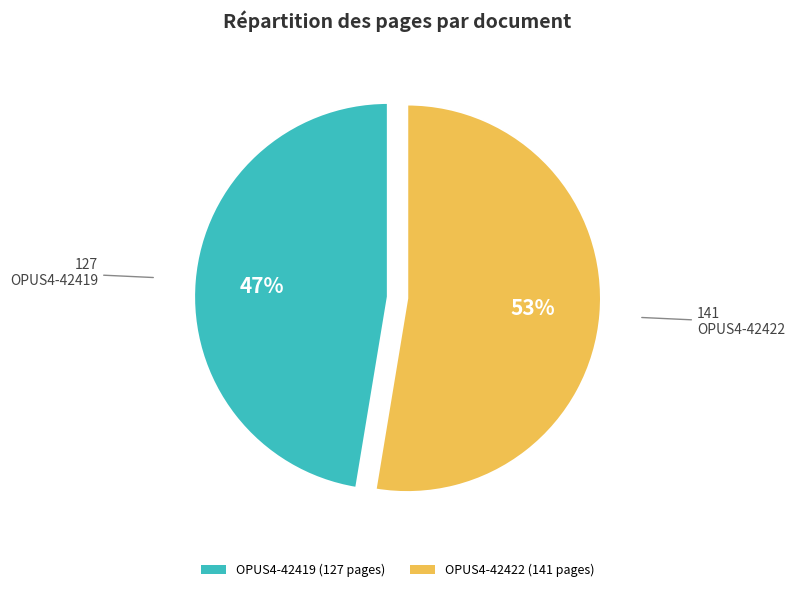

To the nearest percent, what percentage of the pie is OPUS4-42419?

47%